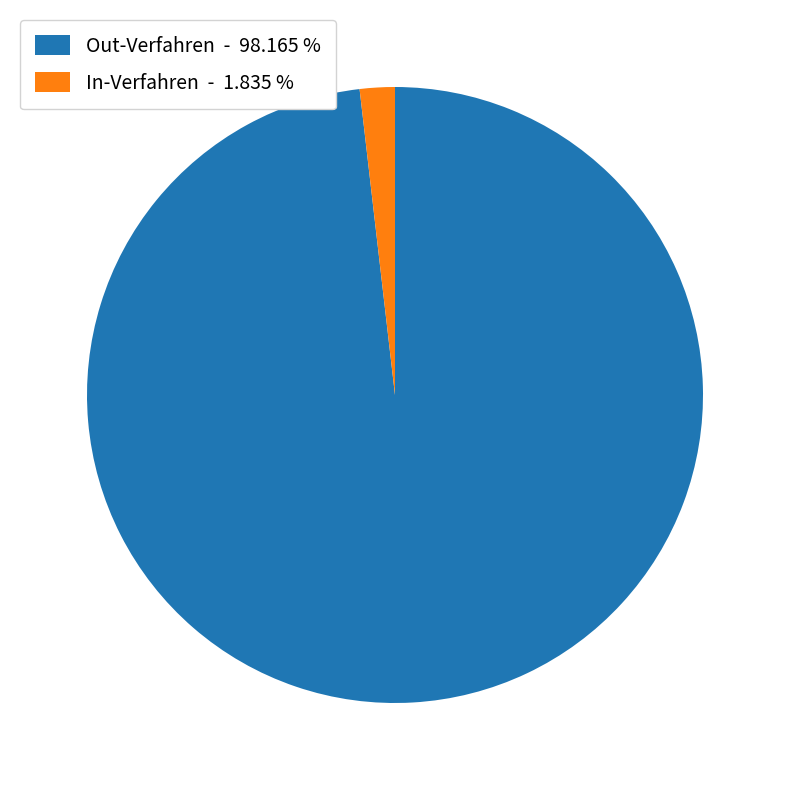

Which slice represents more than half of the pie?

Out-Verfahren - 98.165 %